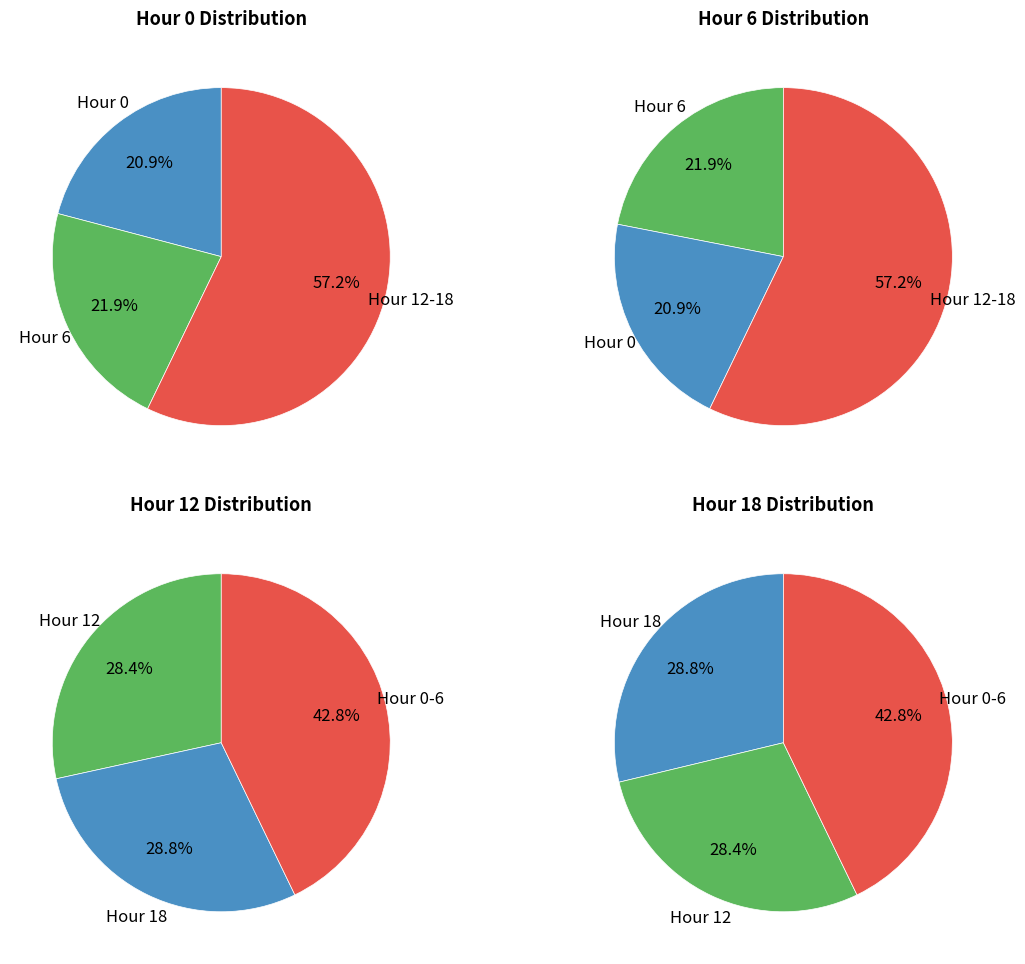

Which series has the largest range (max minus min)?

Hour 6